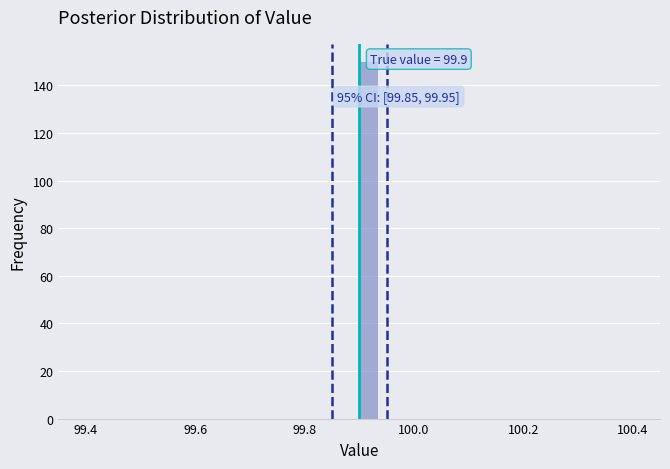

Around what value on the x-axis is the tallest bar? Give the approximate position of its centre, as read against the axis.

99.92